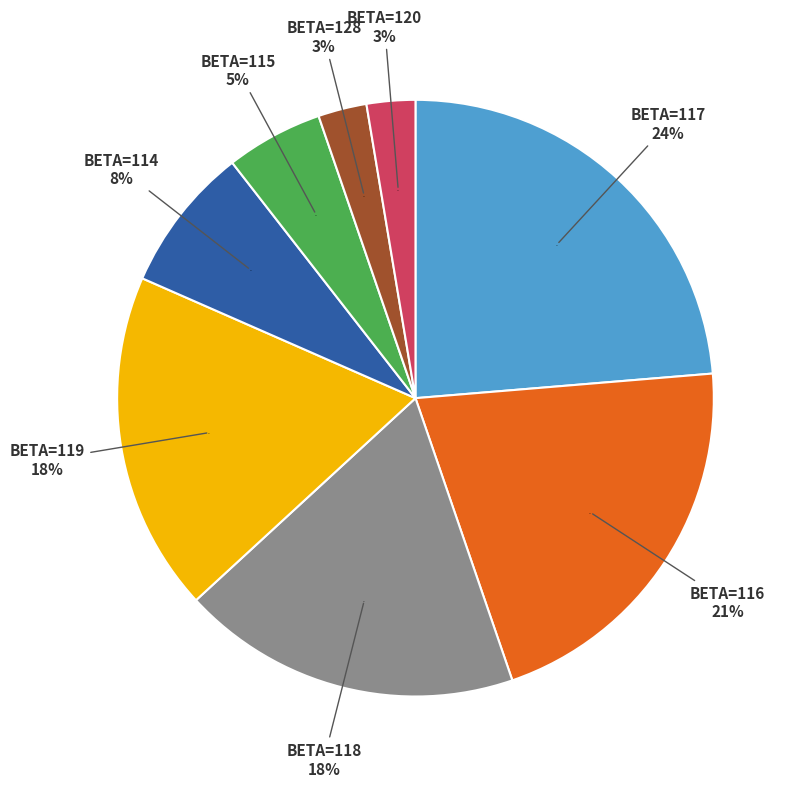

Does 31 account for over 50% of the chart?

No